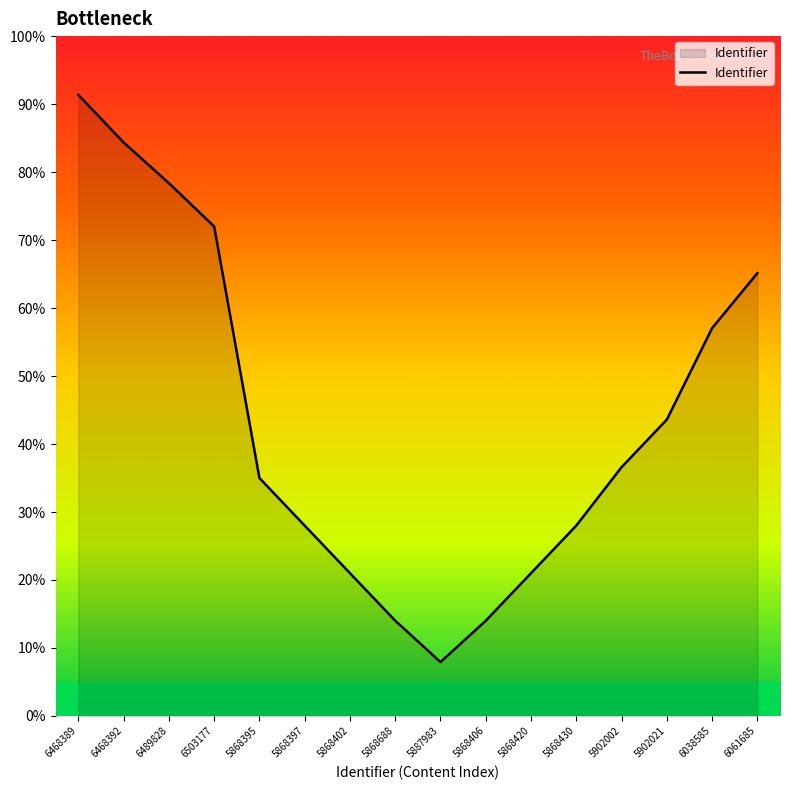

Which label corresponds to the smallest value in the chart?

5887983